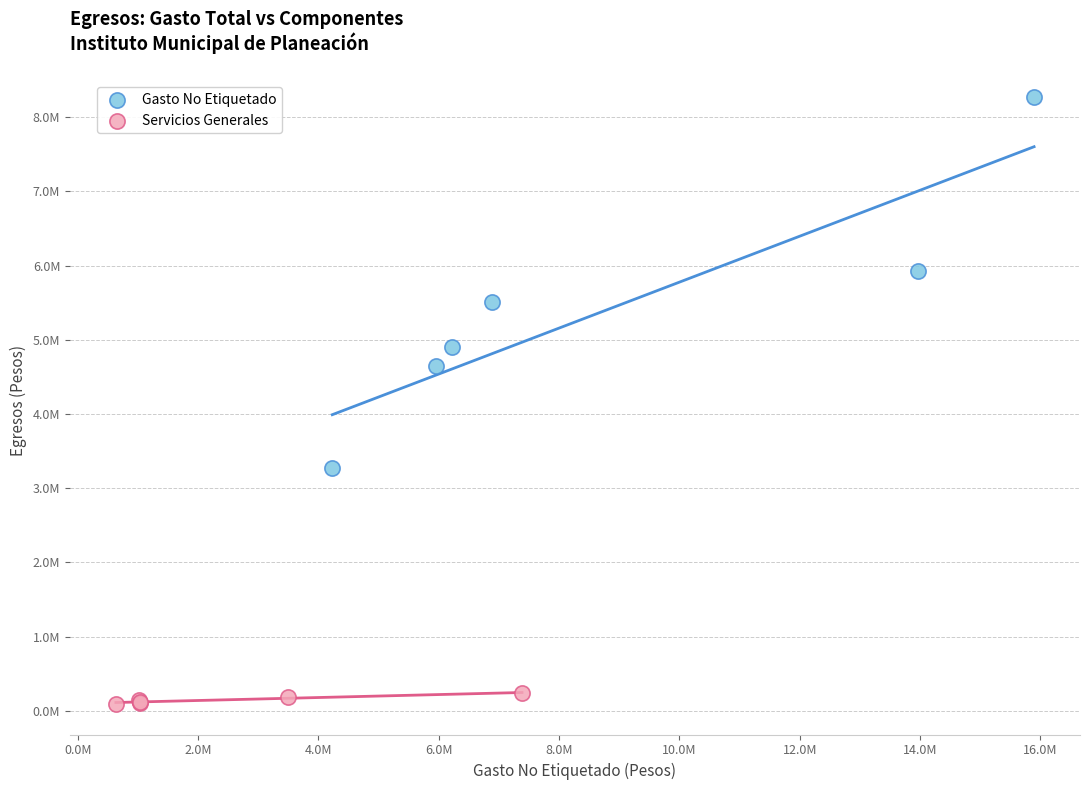

Which series has the largest Y range (max minus min)?

Gasto No Etiquetado